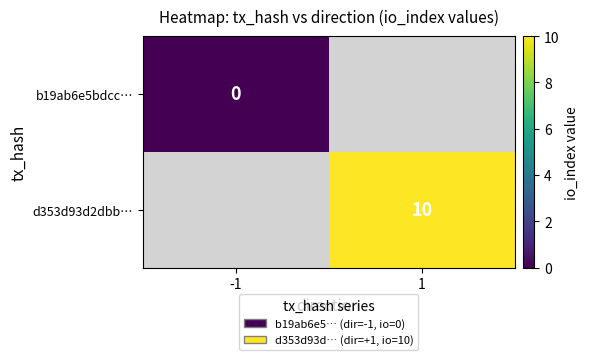

How many series are shown in this chart?

2